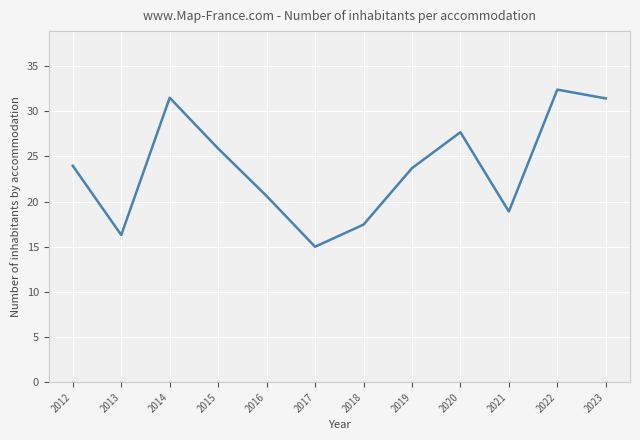

What is the smallest value displayed?

15.0